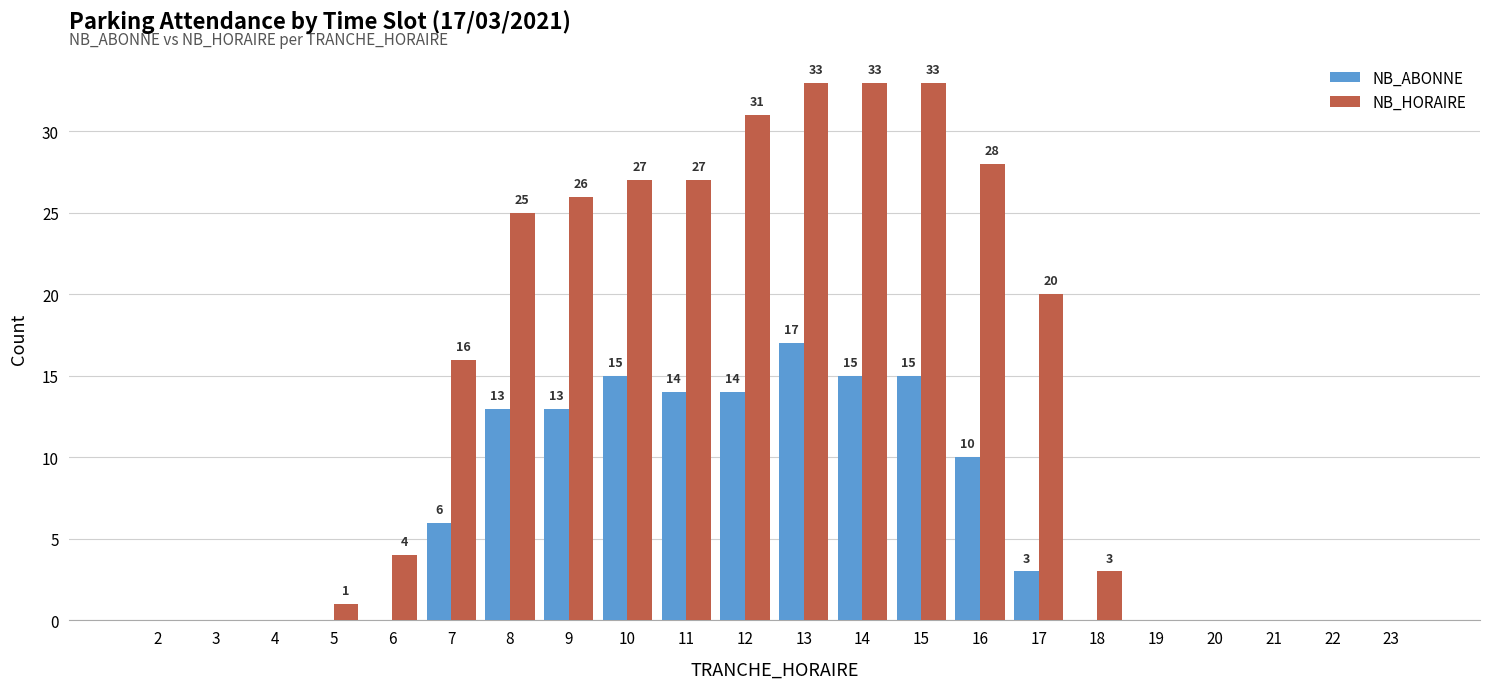

Reading left to right, list all the values displayed in this chart.

NB_ABONNE: 0	0	0	0	0	6	13	13	15	14	14	17	15	15	10	3	0	0	0	0	0	0
NB_HORAIRE: 0	0	0	1	4	16	25	26	27	27	31	33	33	33	28	20	3	0	0	0	0	0